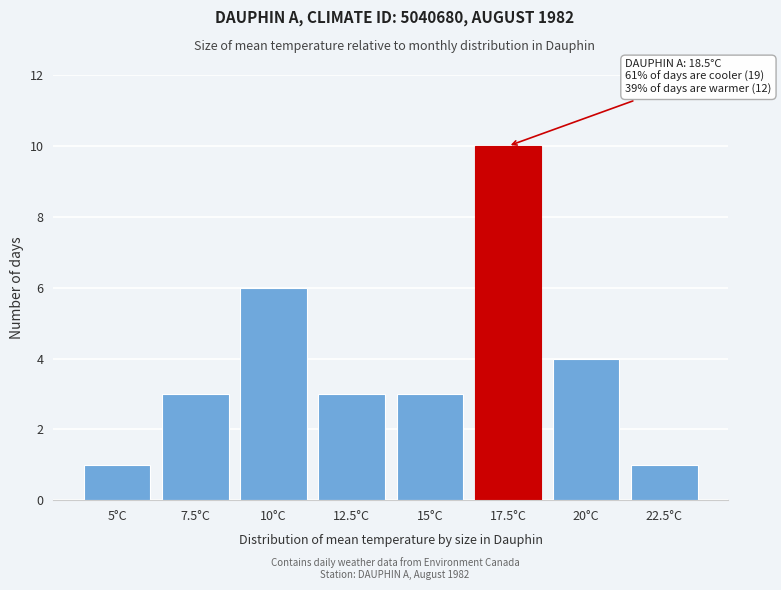

Reading right to left, extract all data points from this chart.

22.5°C=1	20°C=4	17.5°C=10	15°C=3	12.5°C=3	10°C=6	7.5°C=3	5°C=1